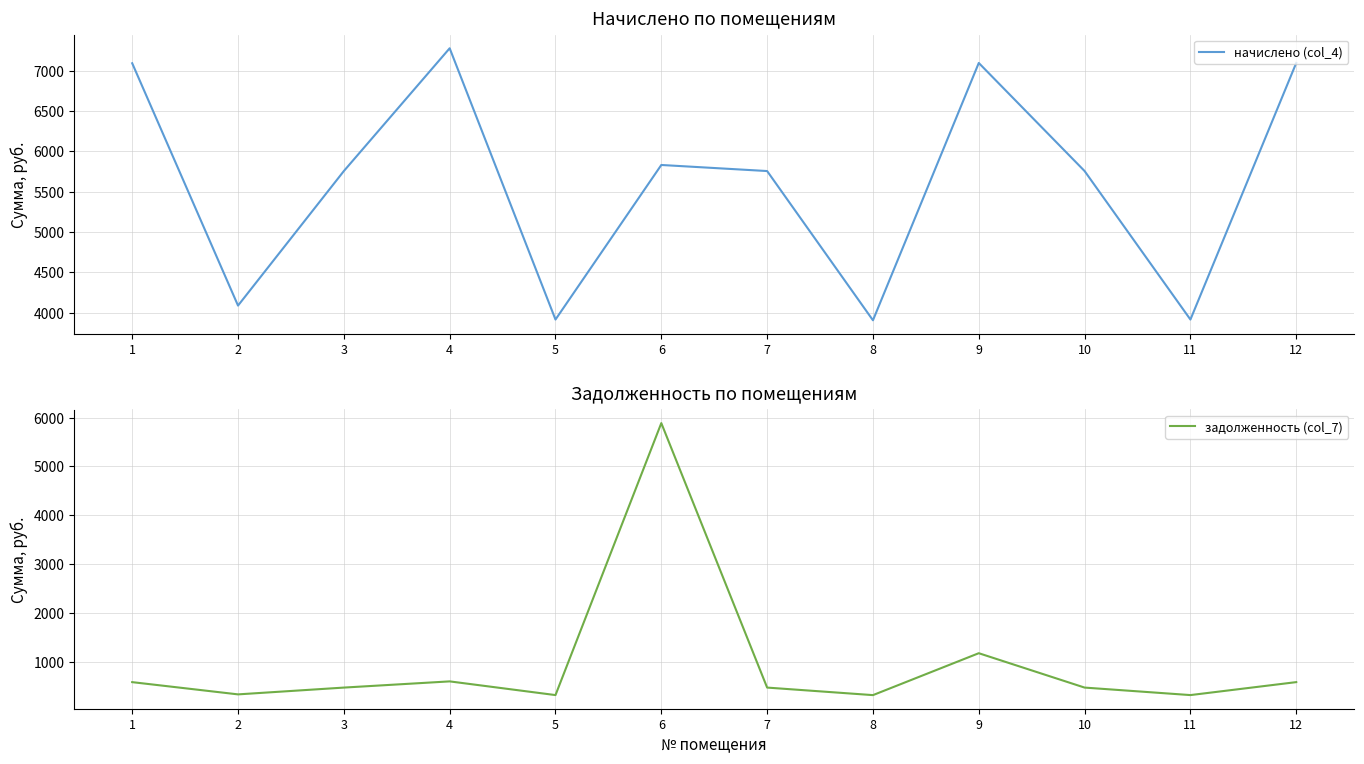

List the series in order of their overall mean, lowest first.

задолженность (col_7), начислено (col_4)